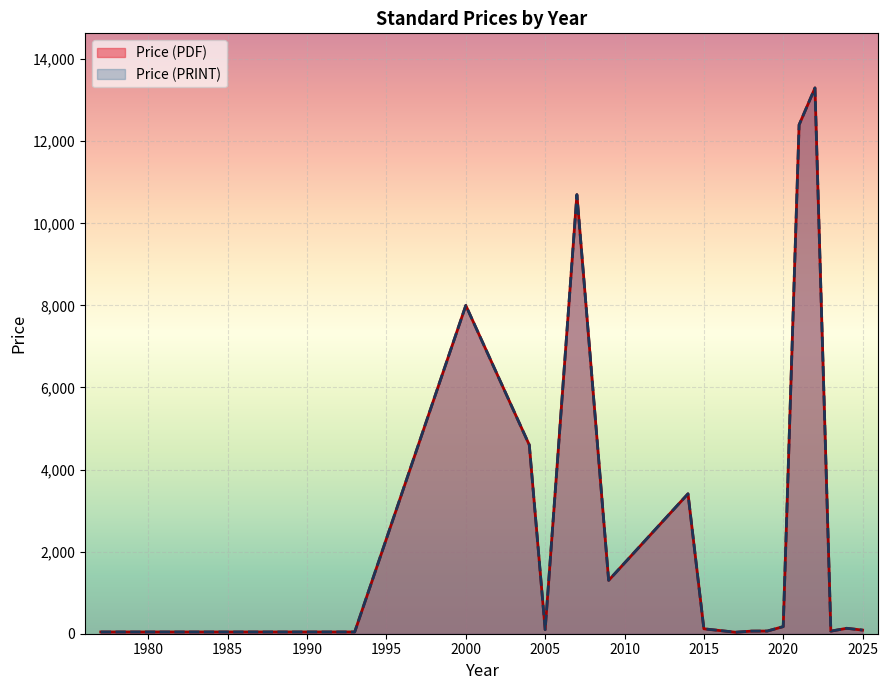

At which category is the sum across all series the highest?

2022